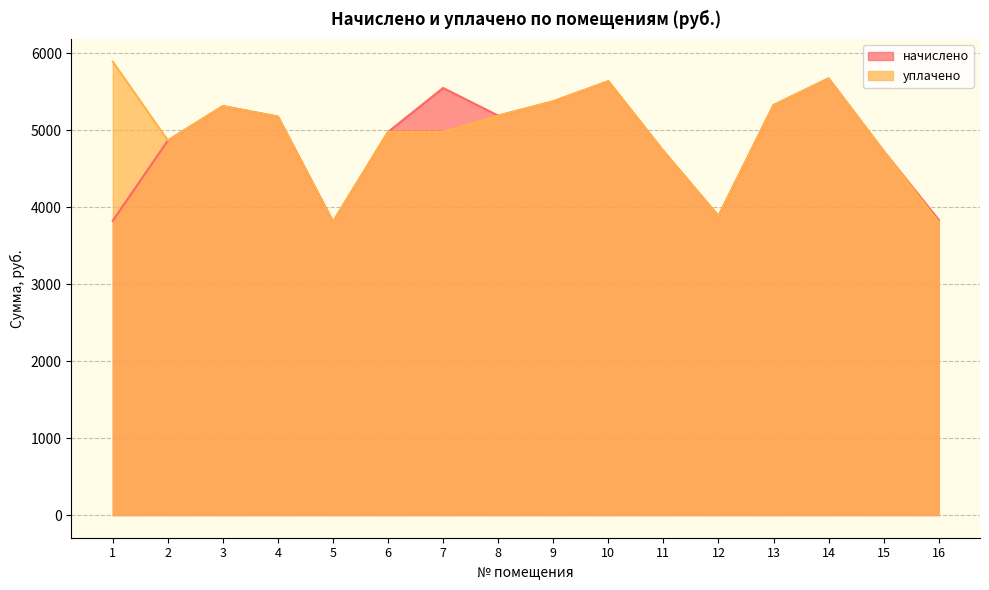

At which label is уплачено closest to 4849?

2